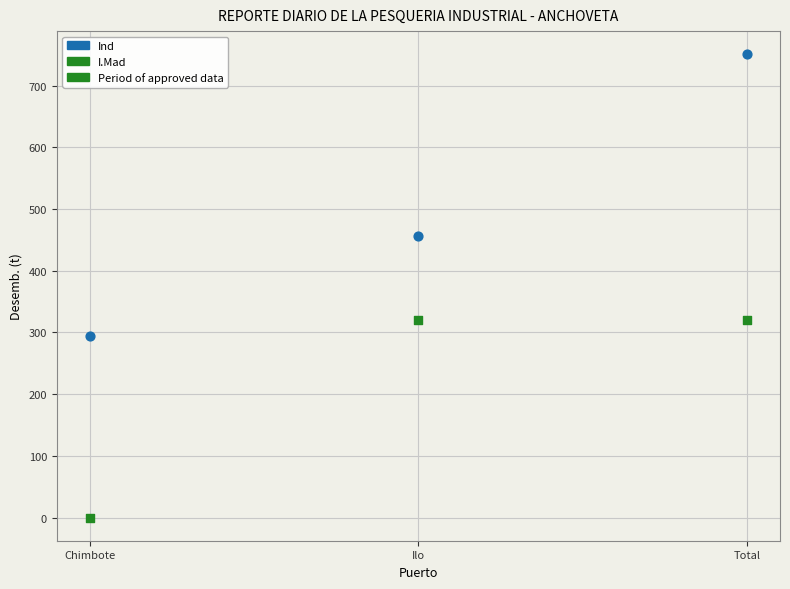

Across all data points, what is the range of Y values (max minus min)?

751.0